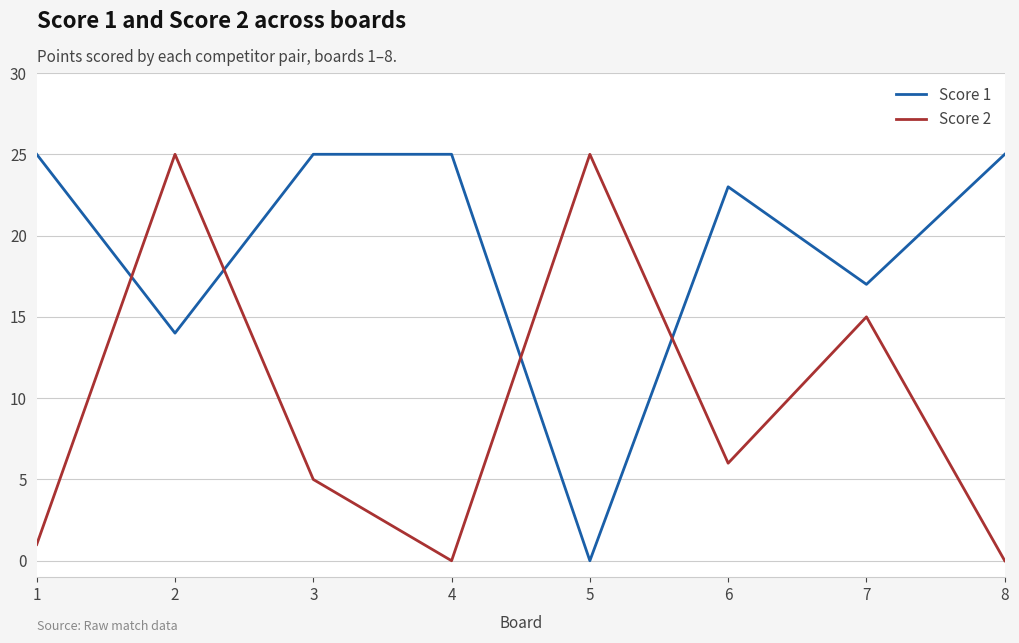

What is the difference between the maximum and minimum values in the Score 2 series?

25